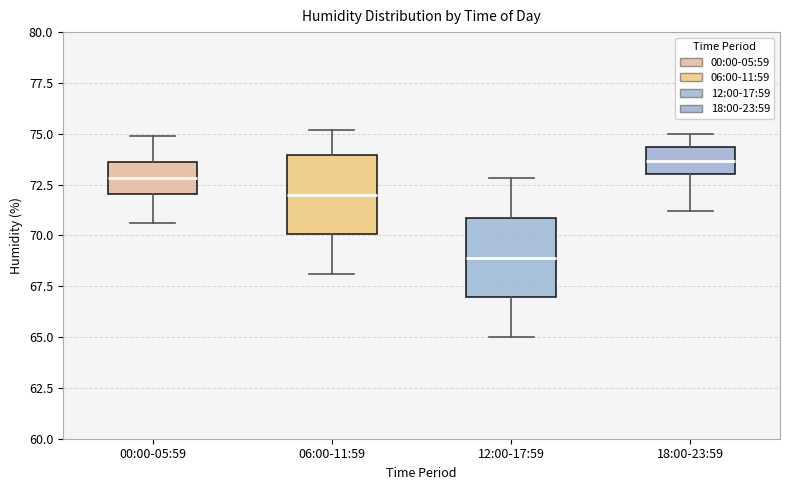

Reading left to right, read every box against the y-axis: the position of its median line, the range the box covers, and the ends of its whiskers. The values are not printed on the chart, so give them approximately, as read against the axis.

00:00-05:59: median 73.0, box 72.0 to 73.5, whiskers 70.5 to 75.0
06:00-11:59: median 72.0, box 70.0 to 74.0, whiskers 68.0 to 75.0
12:00-17:59: median 69.0, box 67.0 to 71.0, whiskers 65.0 to 73.0
18:00-23:59: median 73.5, box 73.0 to 74.5, whiskers 71.0 to 75.0